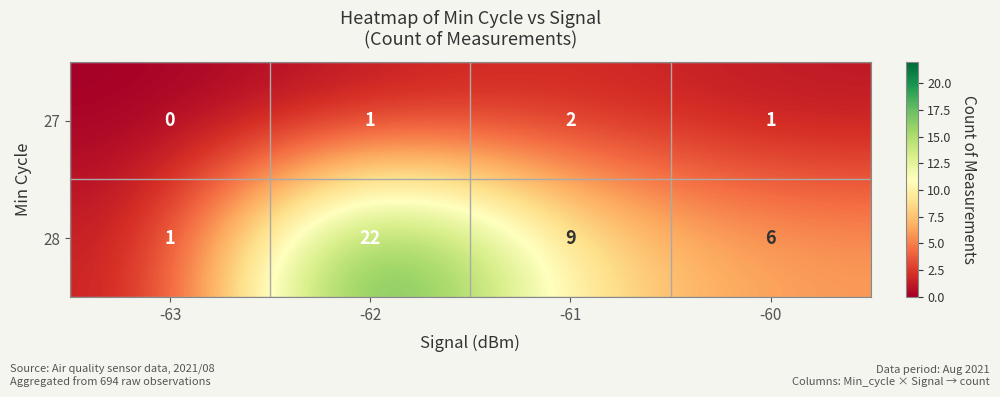

What is the maximum value shown in the chart?

22